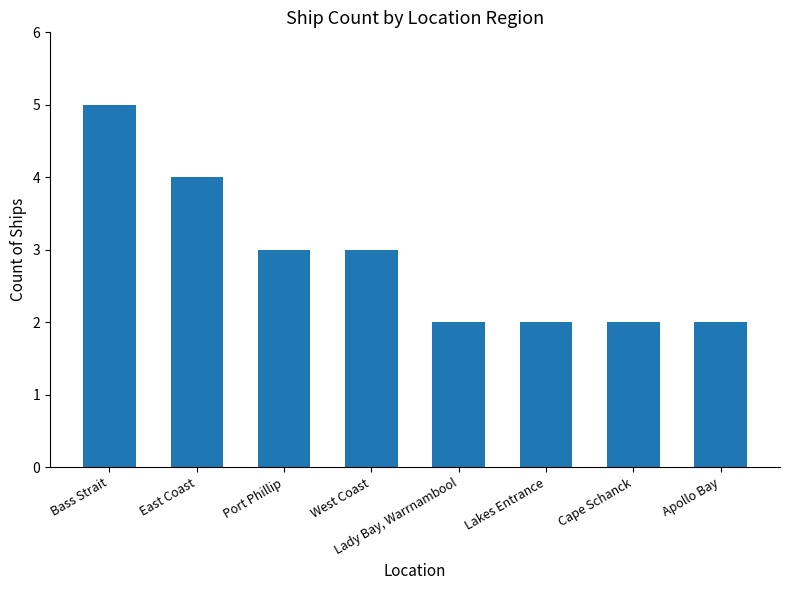

What is the difference between the second highest and second lowest values?

2